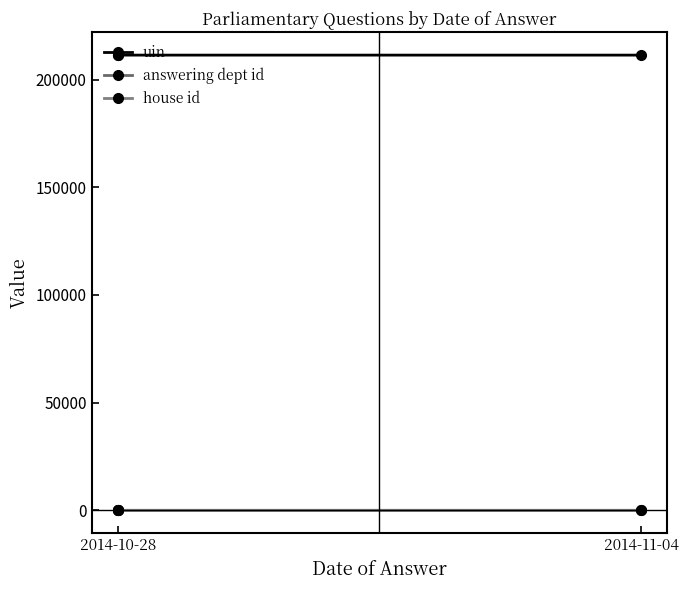

Rank the series by their maximum value, from highest to lowest.

uin, answering dept id, house id